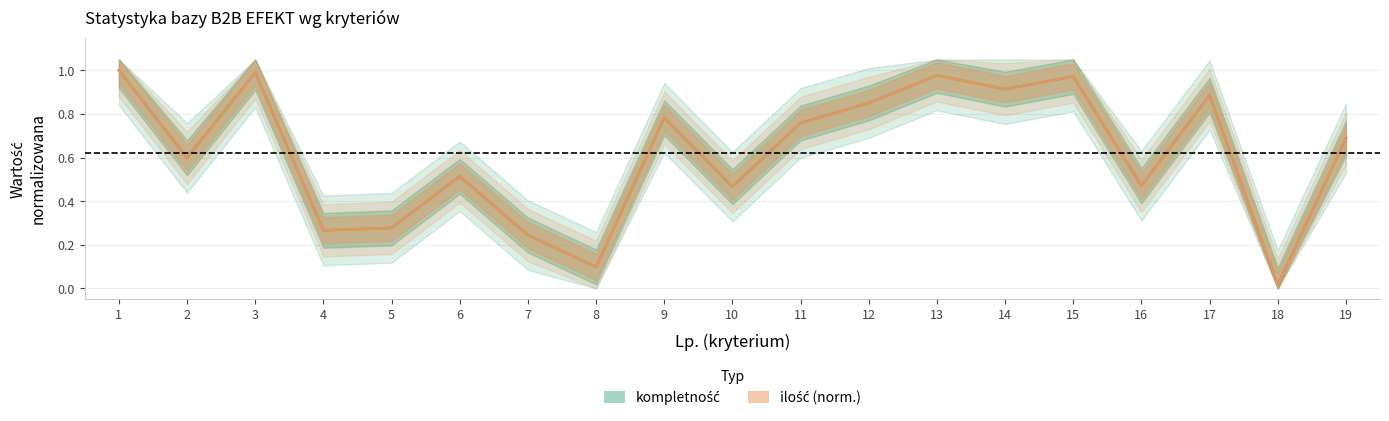

Reading left to right, list all the values displayed in this chart.

kompletność: 1=1.0	2=0.6	3=1.0	4=0.3	5=0.3	6=0.5	7=0.2	8=0.1	9=0.8	10=0.5	11=0.8	12=0.9	13=1.0	14=0.9	15=1.0	16=0.5	17=0.9	18=0.0	19=0.7
ilość (norm.): 1=1.0	2=0.6	3=1.0	4=0.3	5=0.3	6=0.5	7=0.2	8=0.1	9=0.8	10=0.5	11=0.8	12=0.9	13=1.0	14=0.9	15=1.0	16=0.5	17=0.9	18=0.0	19=0.7